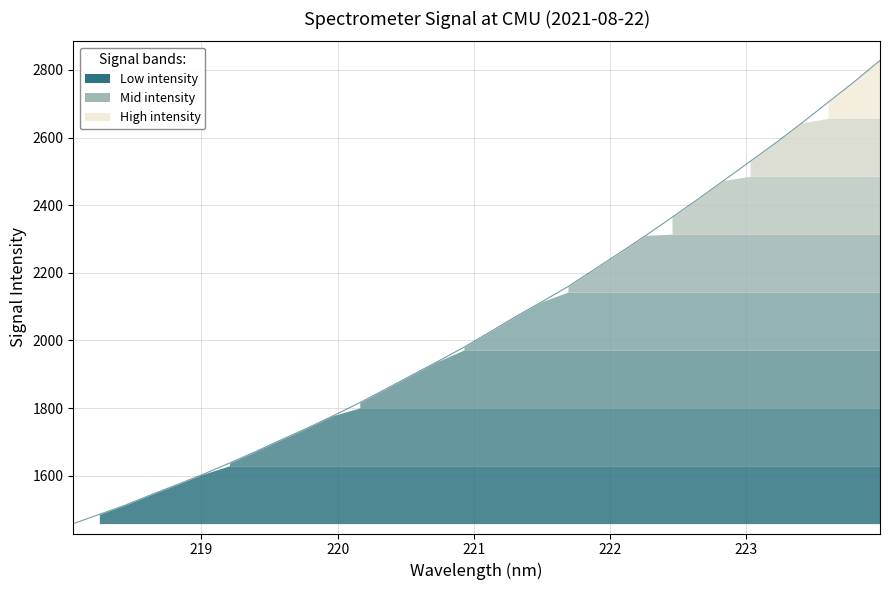

What position from the left is 221.8812?

21